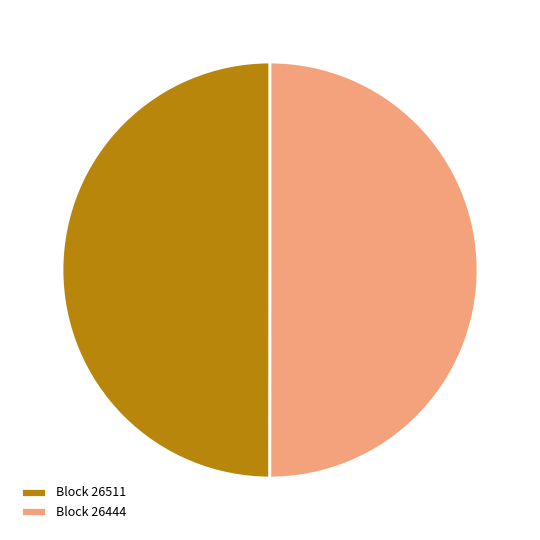

Approximately how many times larger is the value at Block 26511 compared to Block 26444?

1.0